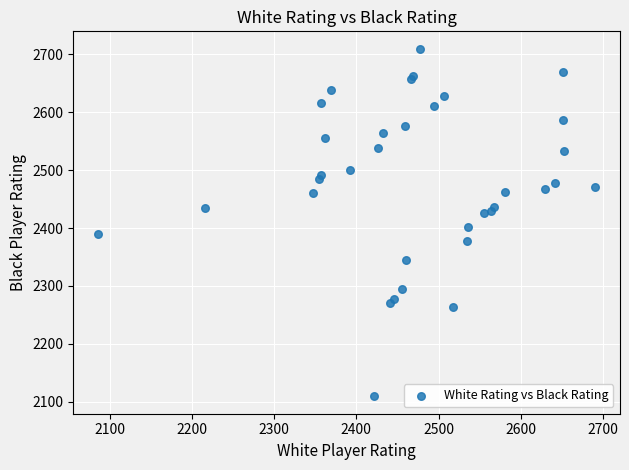

What Y value in the scatter plot is closest to 2409?

2402